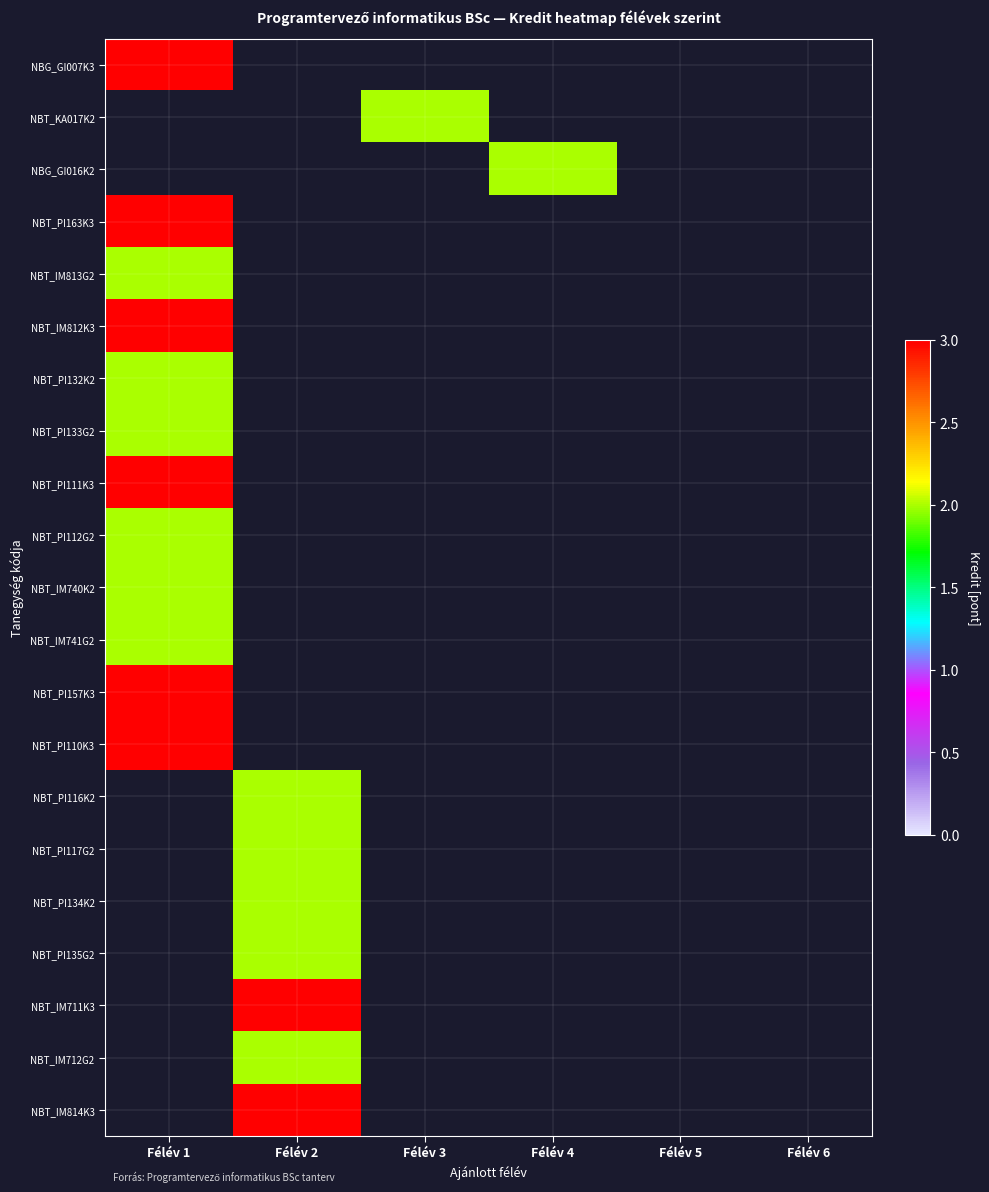

Is the value of NBG_GI016K2 at Félév 3 greater than the value of NBT_KA017K2 at Félév 5?

No